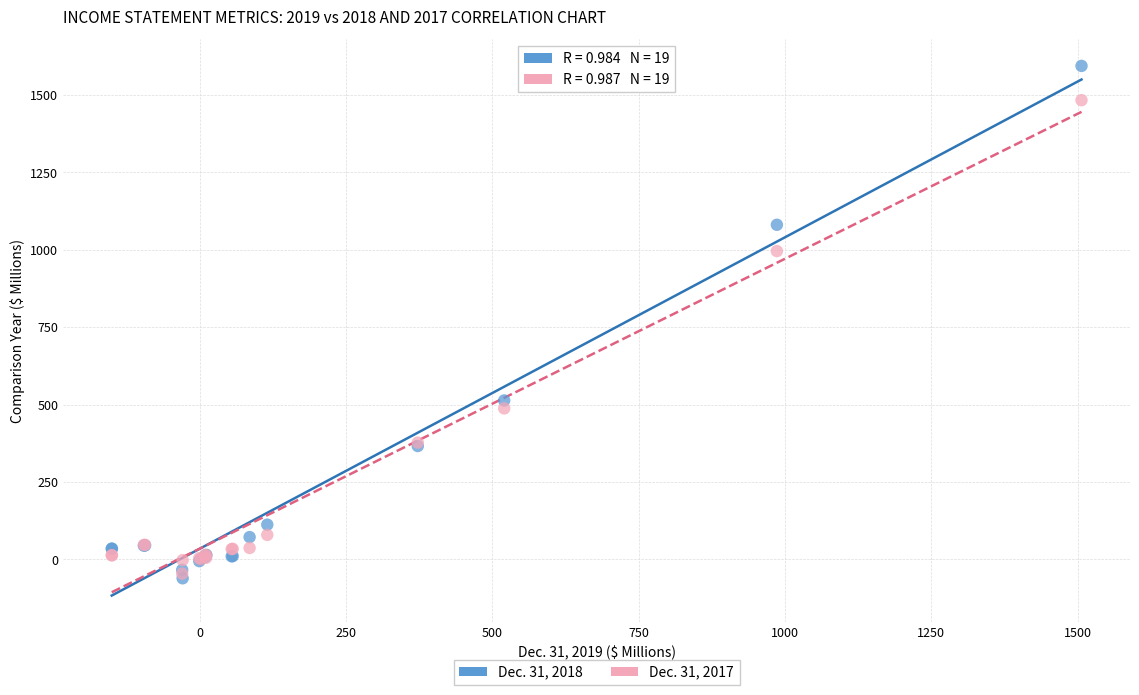

Which series has the widest spread of Y values?

Dec. 31, 2018